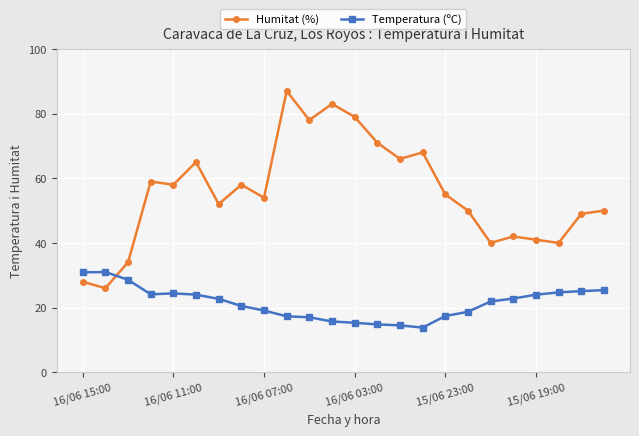

Which series ends up on top after the final intersection of Temperatura (ºC) and Humitat (%)?

Humitat (%)